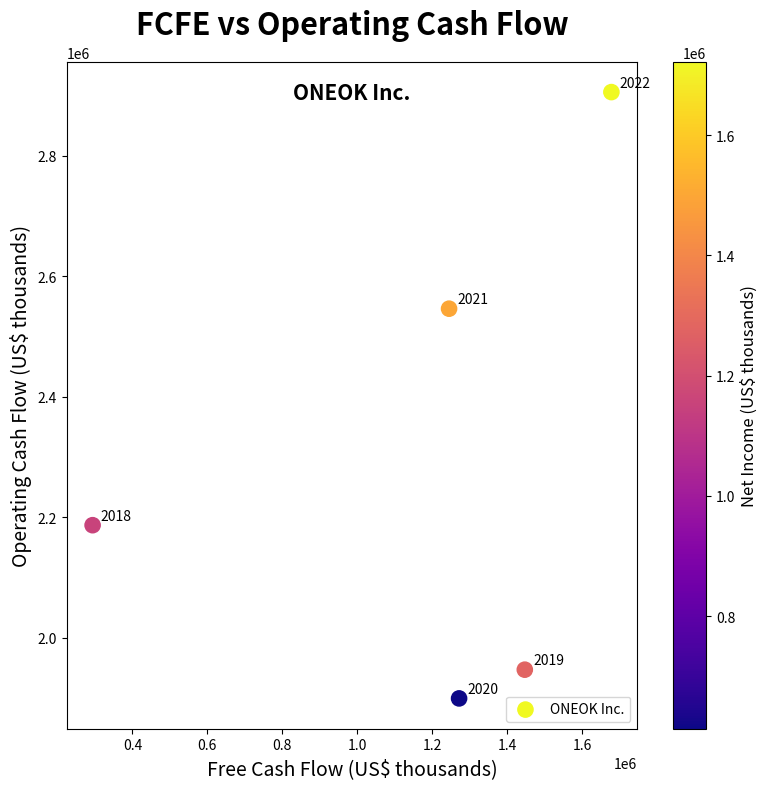

What is the average X value?

1186691